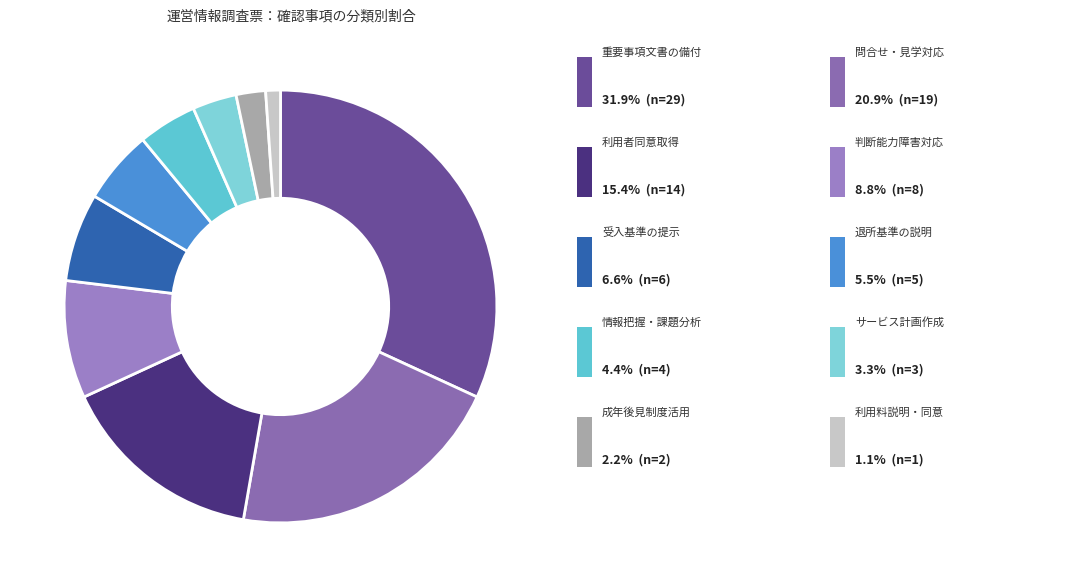

How many slices are in this pie chart?

10